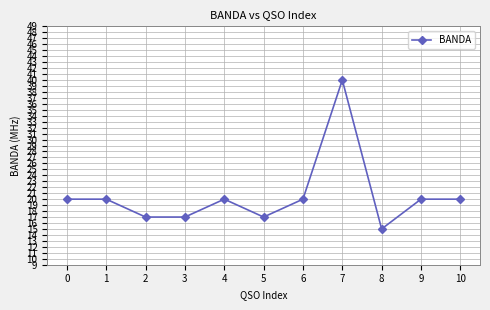

True or false: the data has more than 0 interior local peaks.

True